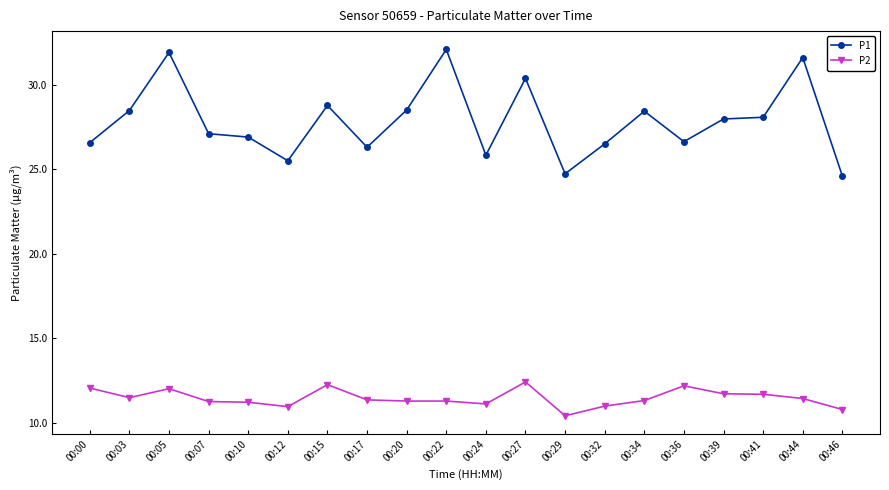

Which series has the largest range (max minus min)?

P1